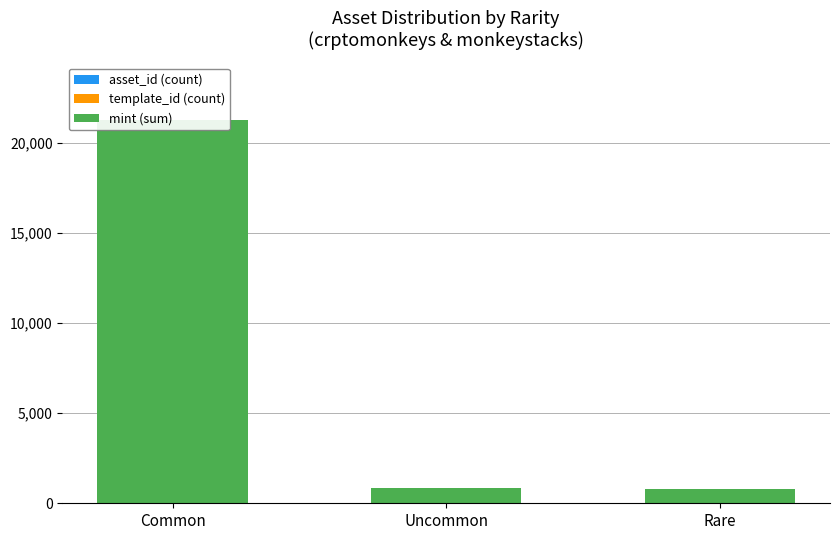

What is the average value of the mint (sum) series?

7623